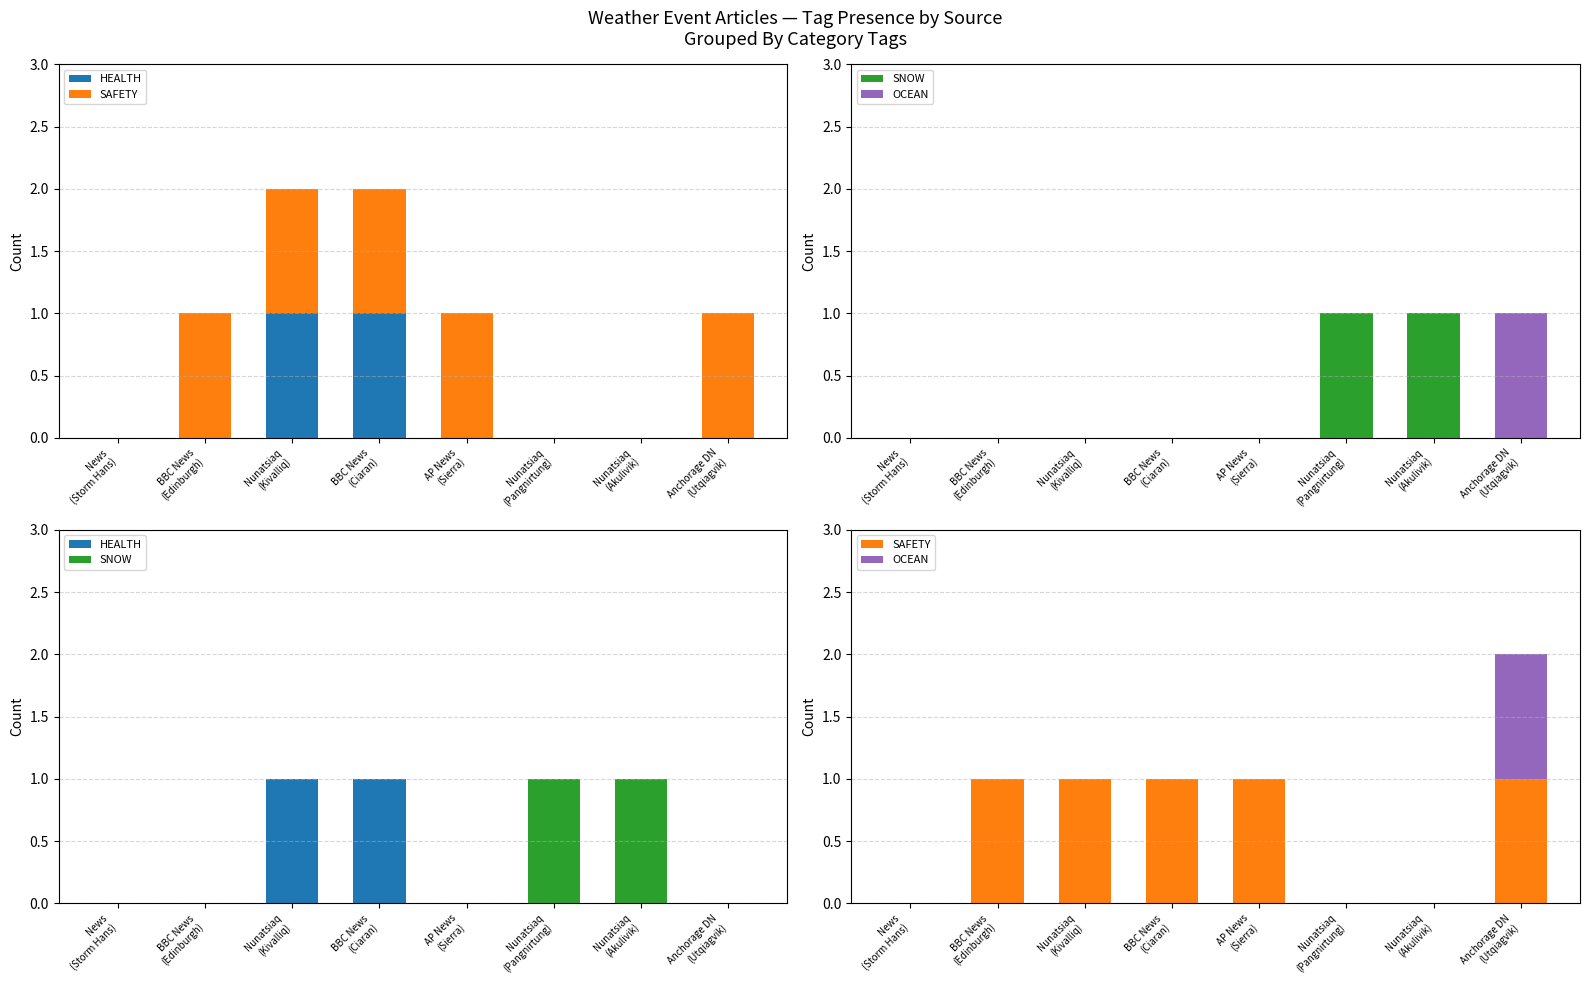

Rank the categories by OCEAN value from highest to lowest.

Anchorage DN
(Utqiagvik), News
(Storm Hans), BBC News
(Edinburgh), Nunatsiaq
(Kivalliq), BBC News
(Ciaran), AP News
(Sierra), Nunatsiaq
(Pangnirtung), Nunatsiaq
(Akulivik)